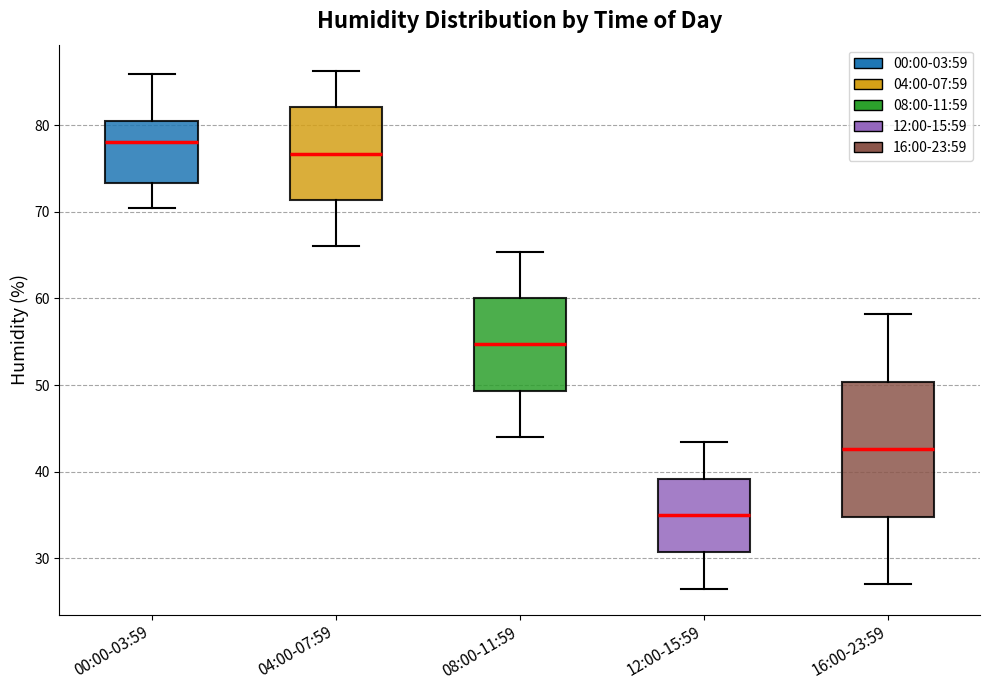

Reading left to right, read every box against the y-axis: the position of its median line, the range the box covers, and the ends of its whiskers. The values are not printed on the chart, so give them approximately, as read against the axis.

00:00-03:59: median 78, box 73 to 80, whiskers 70 to 86
04:00-07:59: median 77, box 71 to 82, whiskers 66 to 86
08:00-11:59: median 55, box 49 to 60, whiskers 44 to 65
12:00-15:59: median 35, box 31 to 39, whiskers 27 to 43
16:00-23:59: median 43, box 35 to 50, whiskers 27 to 58